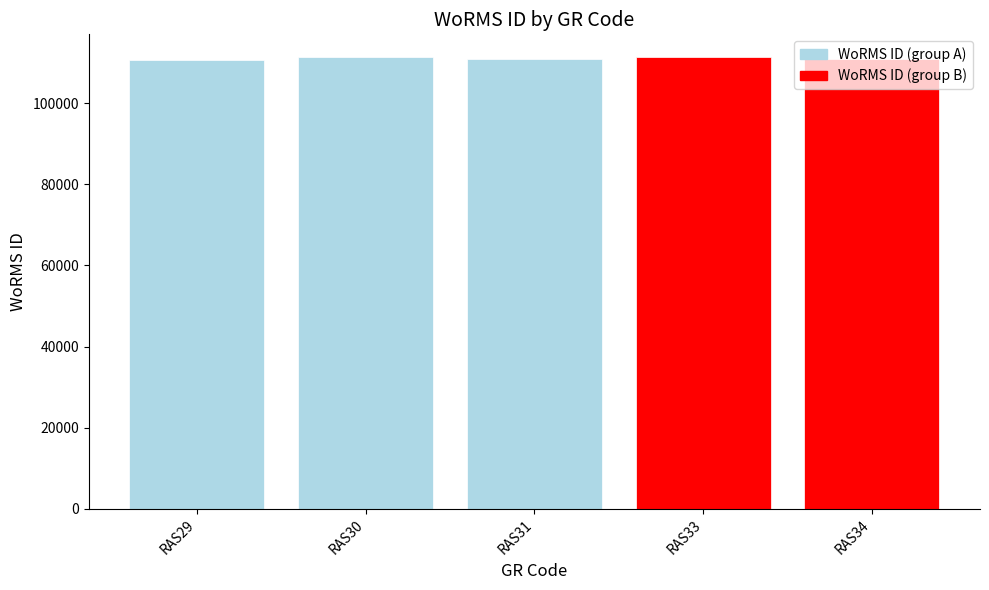

Is it true that the value at RAS31 is 187626?

False